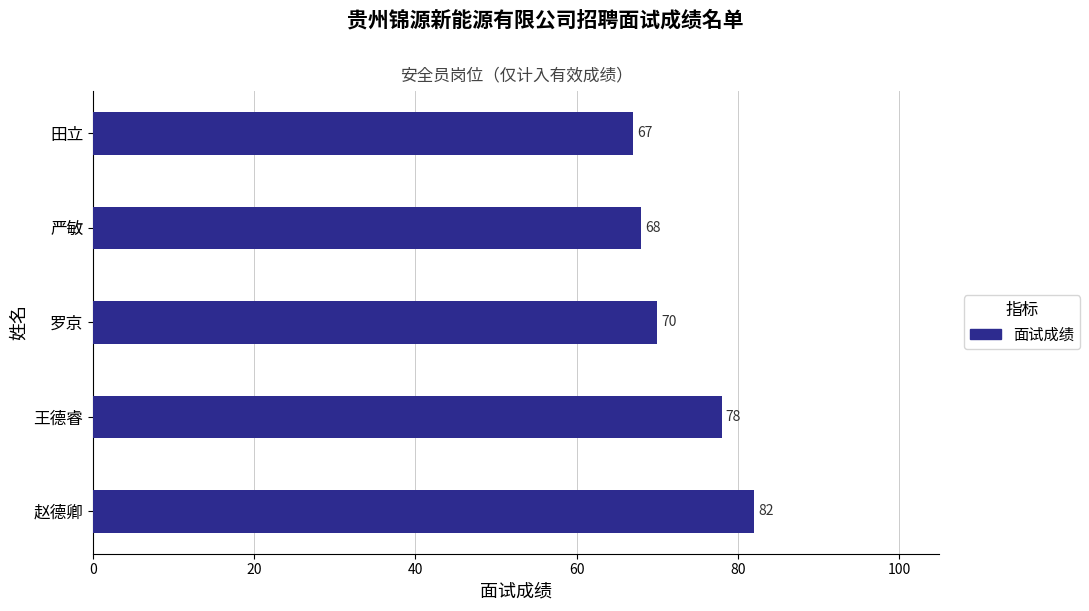

What is the smallest value displayed?

67